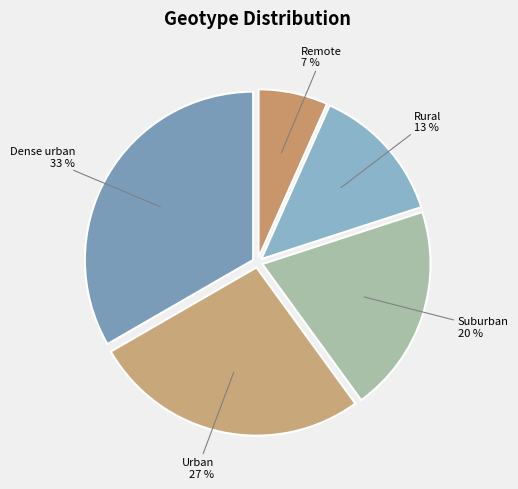

Do Remote and Urban together represent more than half of the pie?

No